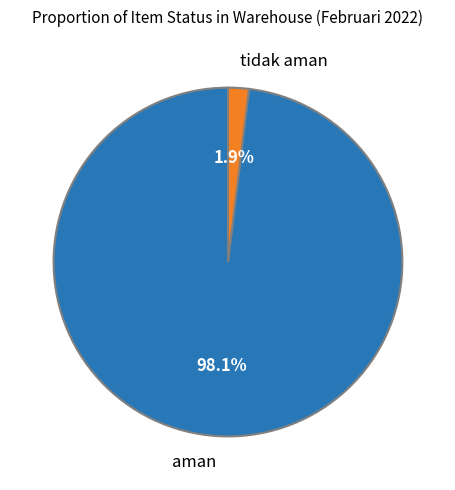

Rank the categories by value from lowest to highest.

tidak aman, aman